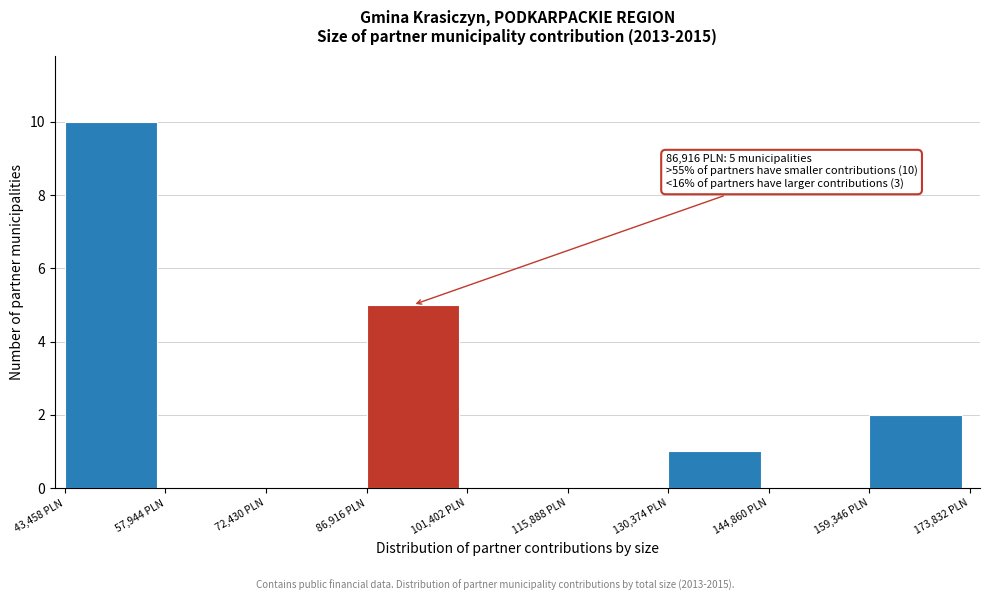

Which range on the x-axis has the tallest bar?

44000 to 58000